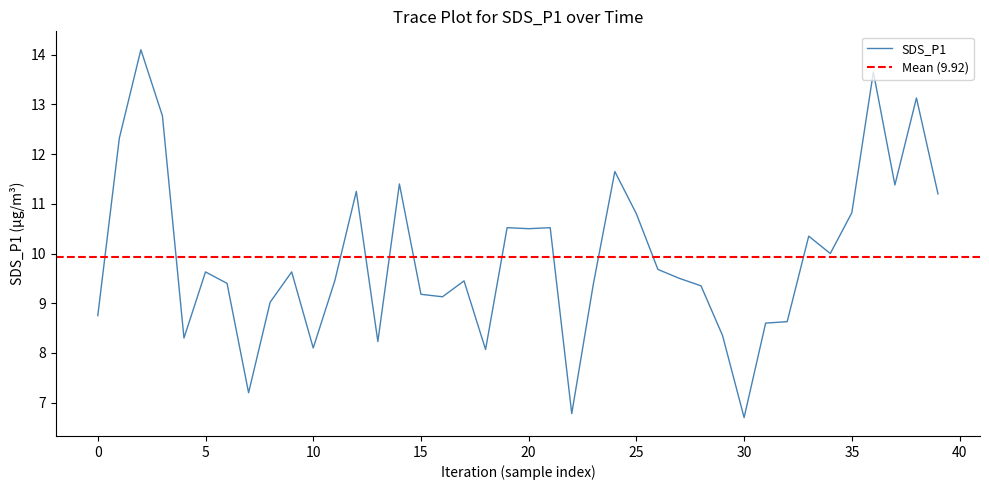

What is the approximate value at 26?

9.7